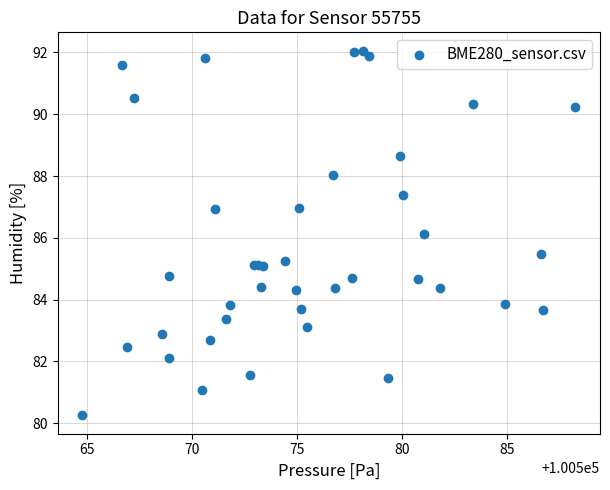

What Y value in the scatter plot is closest to 86?

86.1